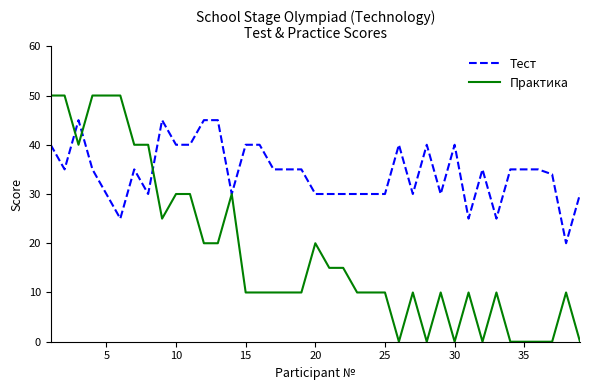

Which series has the largest range (max minus min)?

Практика